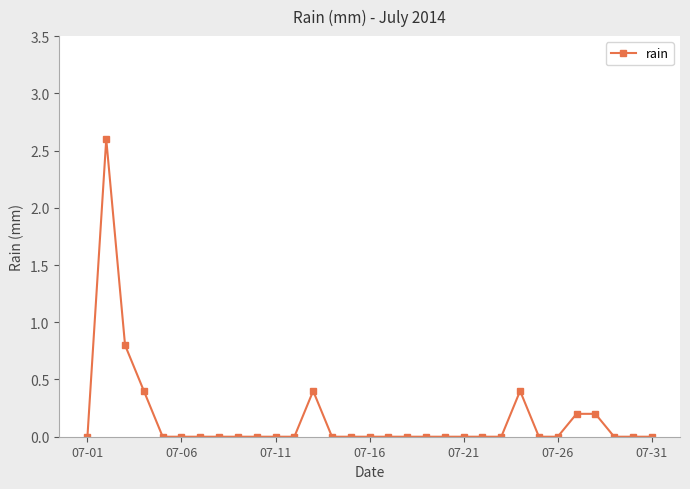

How many lines are shown in the chart?

1